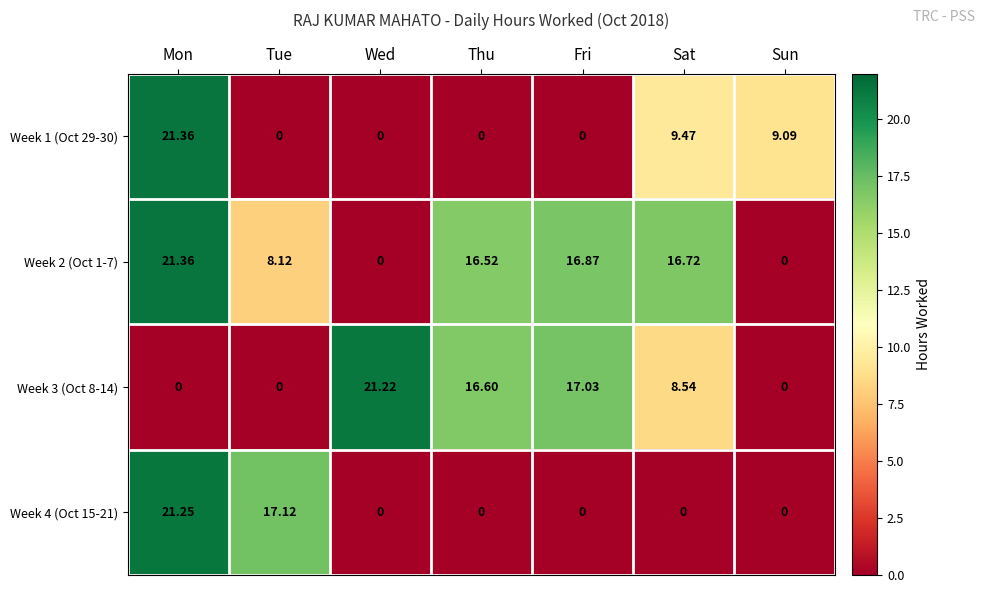

At which category is the sum across all series the highest?

Mon